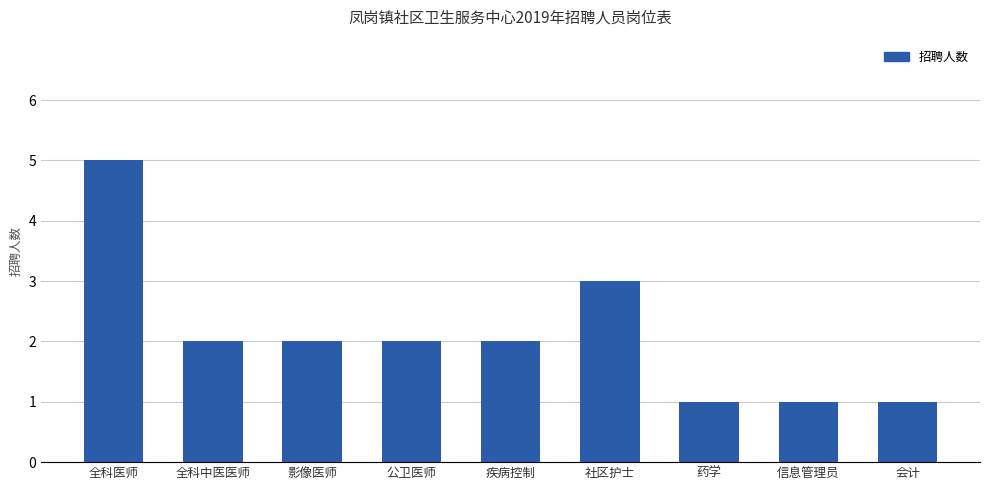

Reading left to right, list all the values displayed in this chart.

5	2	2	2	2	3	1	1	1